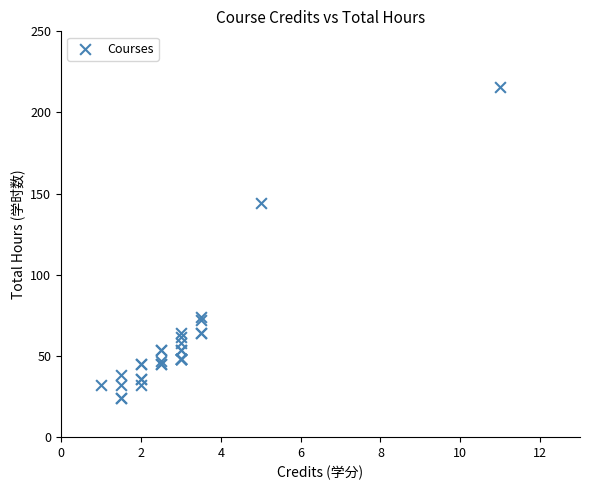

What Y value in the scatter plot is closest to 120?

144